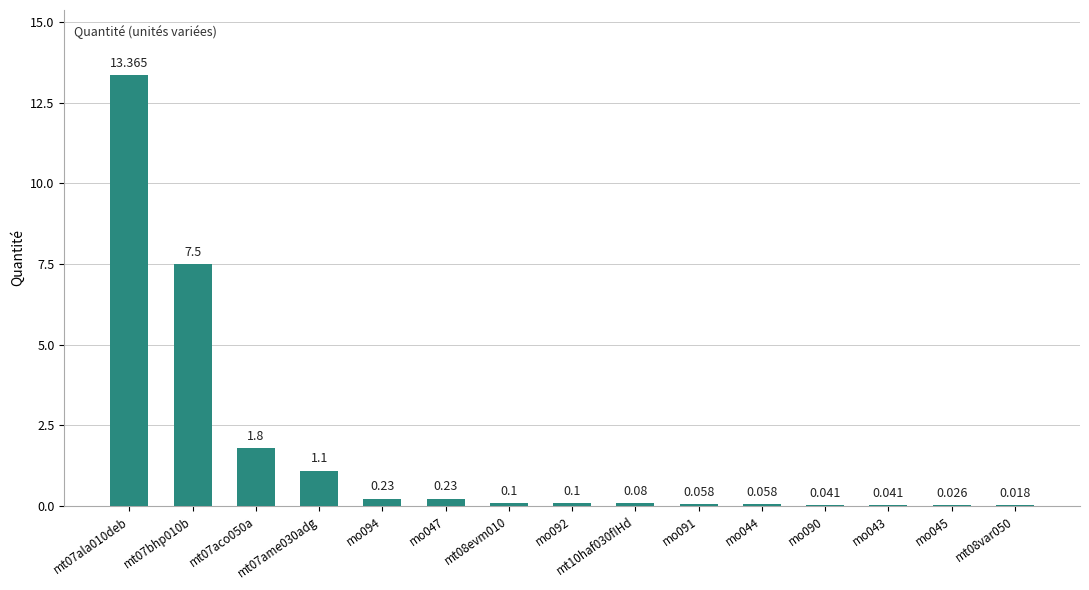

Which label corresponds to the largest value in the chart?

mt07ala010deb